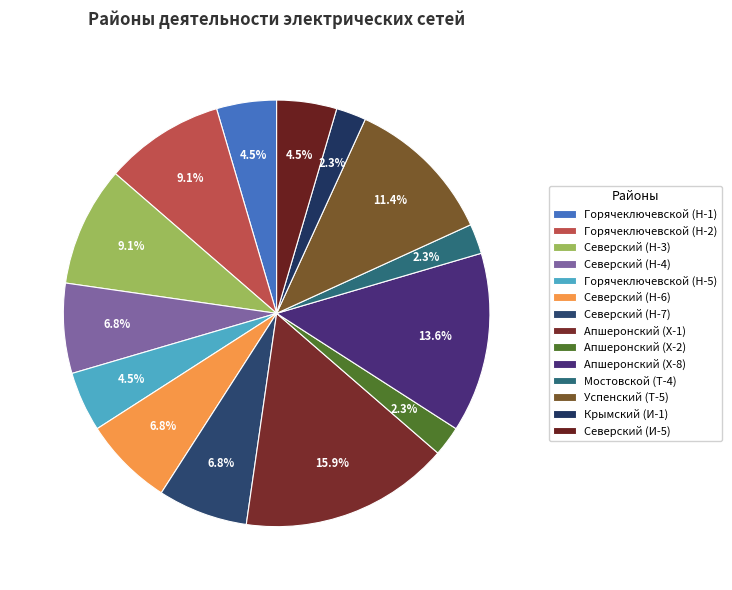

How much of the chart is everything except Крымский (И-1)?

97.7%